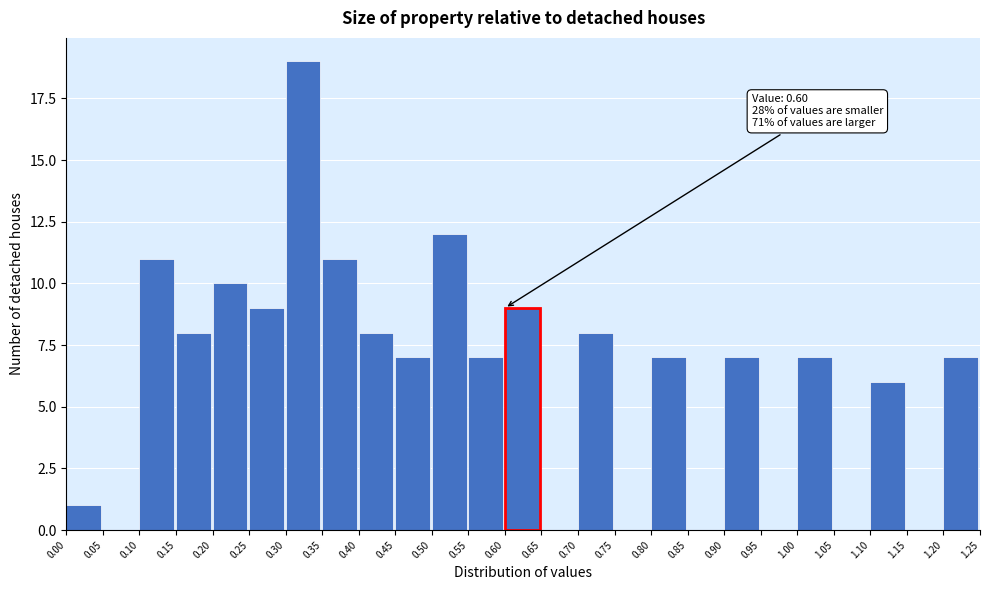

Over which range of the x-axis is the bar tallest?

0.30 to 0.35